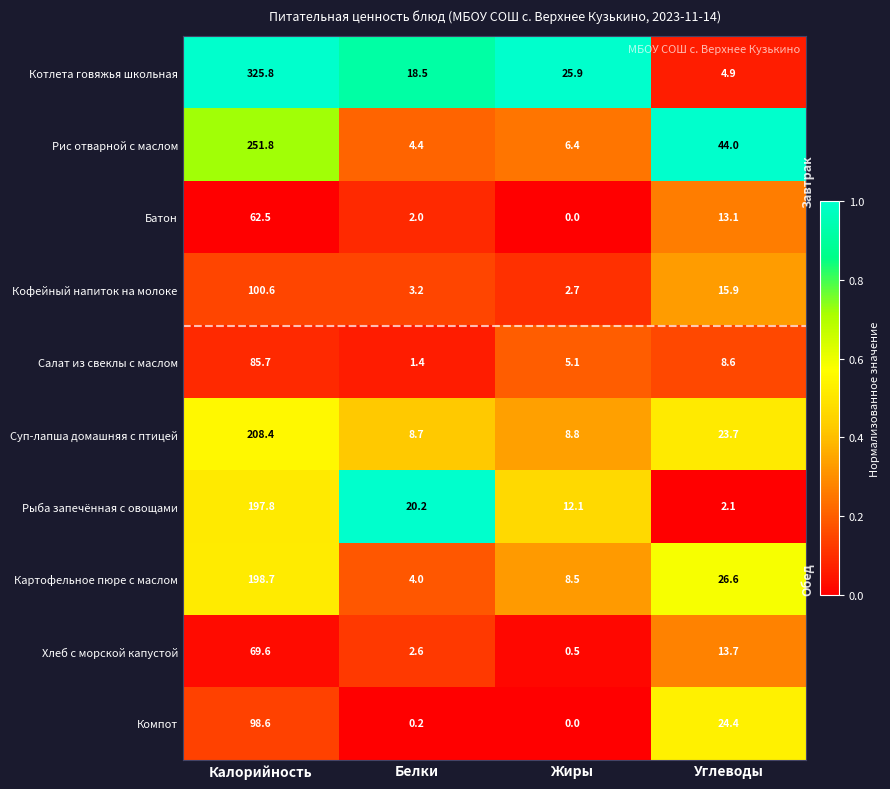

Which category has the lowest value across all series?

Жиры